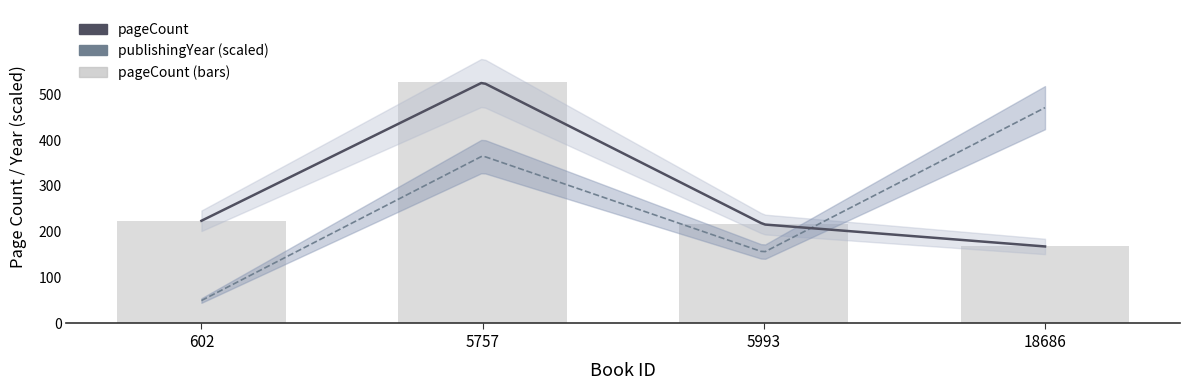

What is the value of the 1st bar from the left?

224